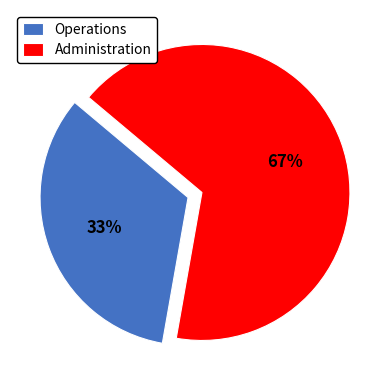

Count the number of slices in the pie.

2